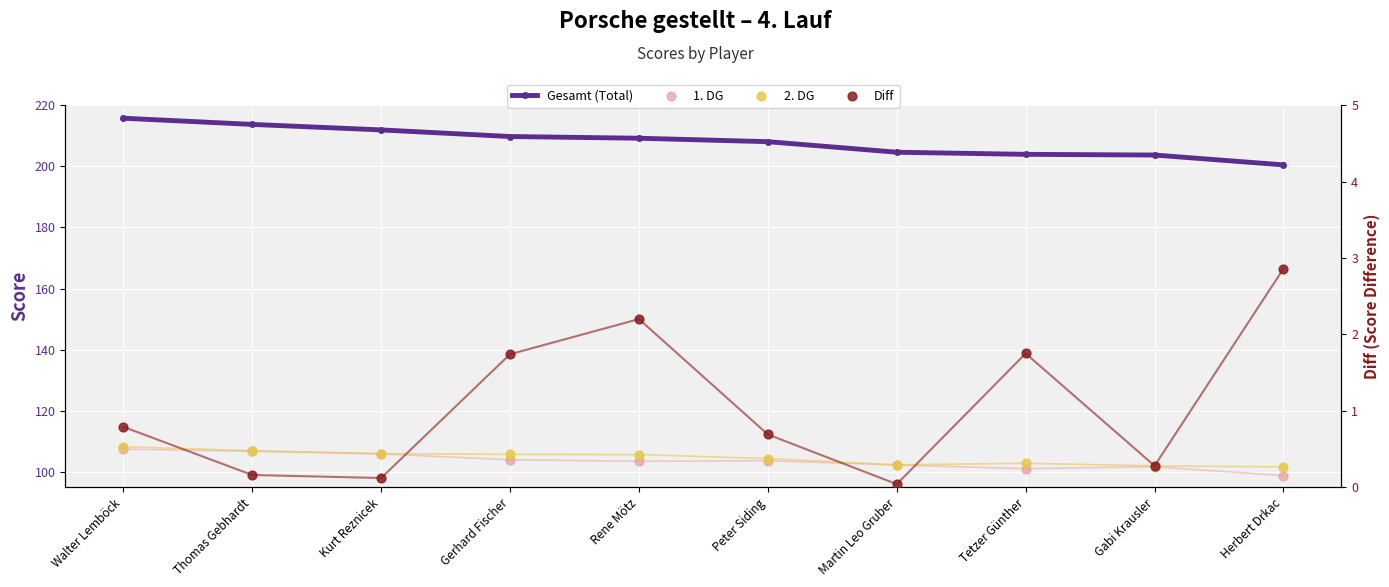

What is the total value across all series at Rene Mötz?

420.5